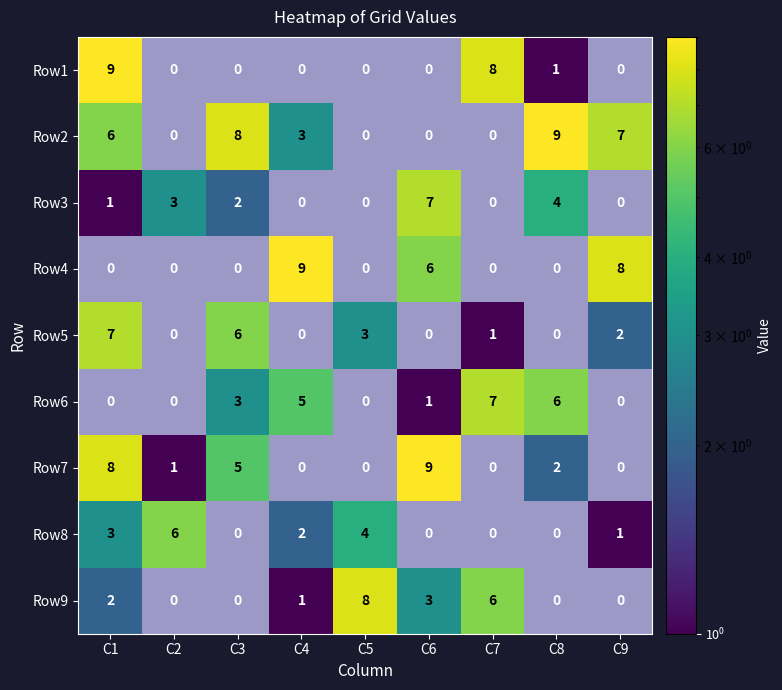

The Row4 series shows 1.6 at C7. True or false?

False